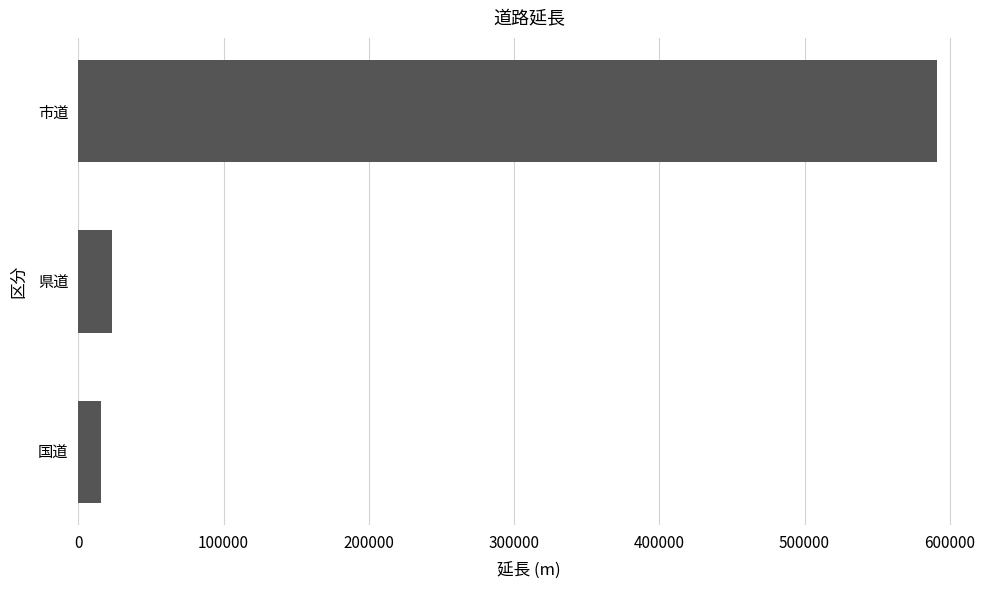

How many categories are shown in the chart?

3